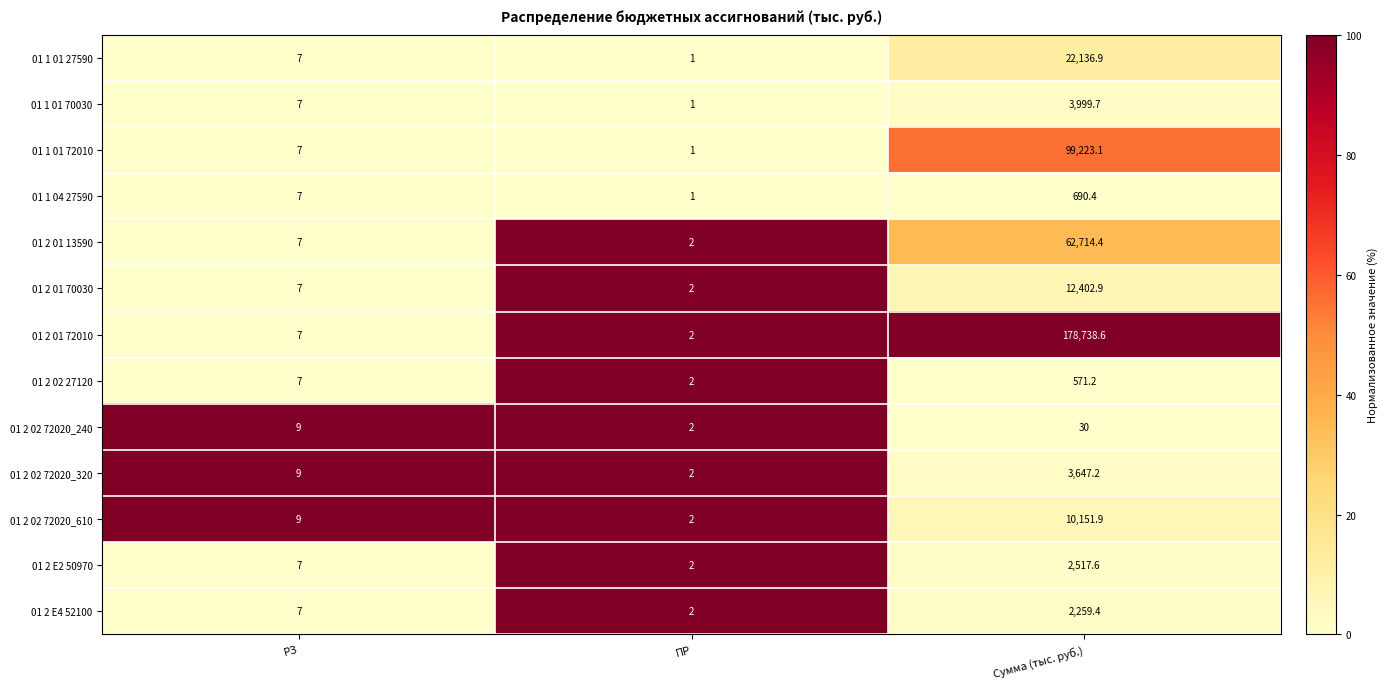

What is the difference between the highest and lowest values at РЗ?

2.0